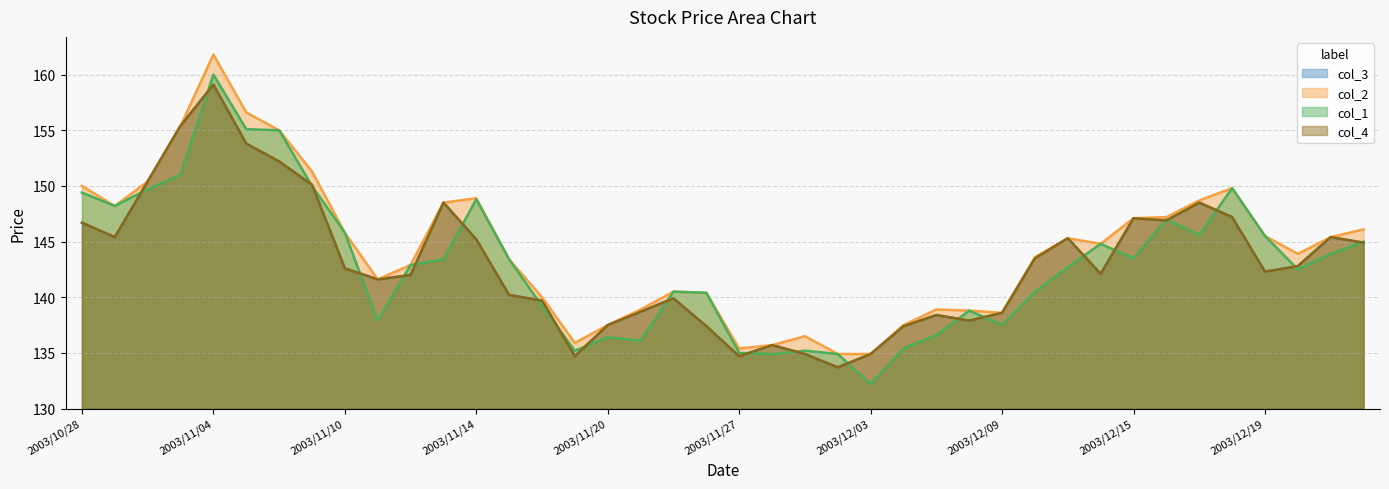

Rank the series by their maximum value, from highest to lowest.

col_2, col_1, col_3, col_4